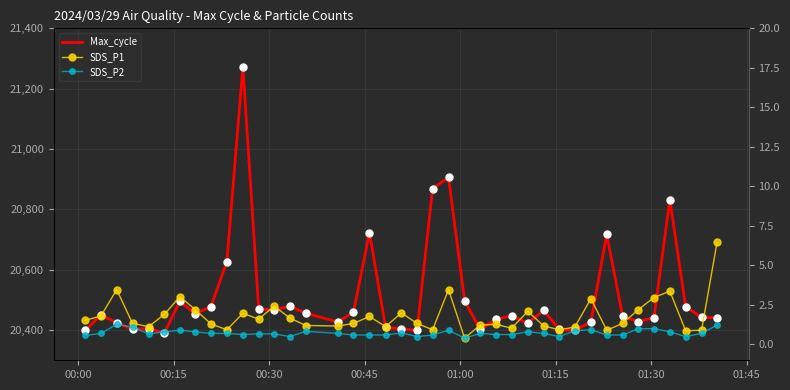

Is it true that SDS_P1 equals 4.3 at 35?

False